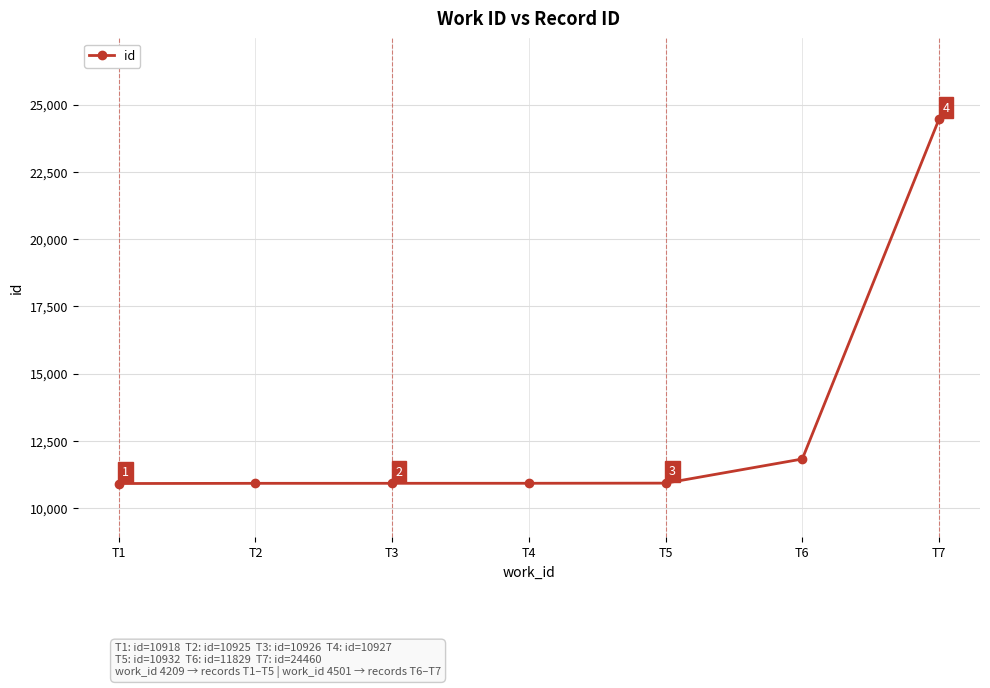

What is the change in value from T5 to T6?

+897